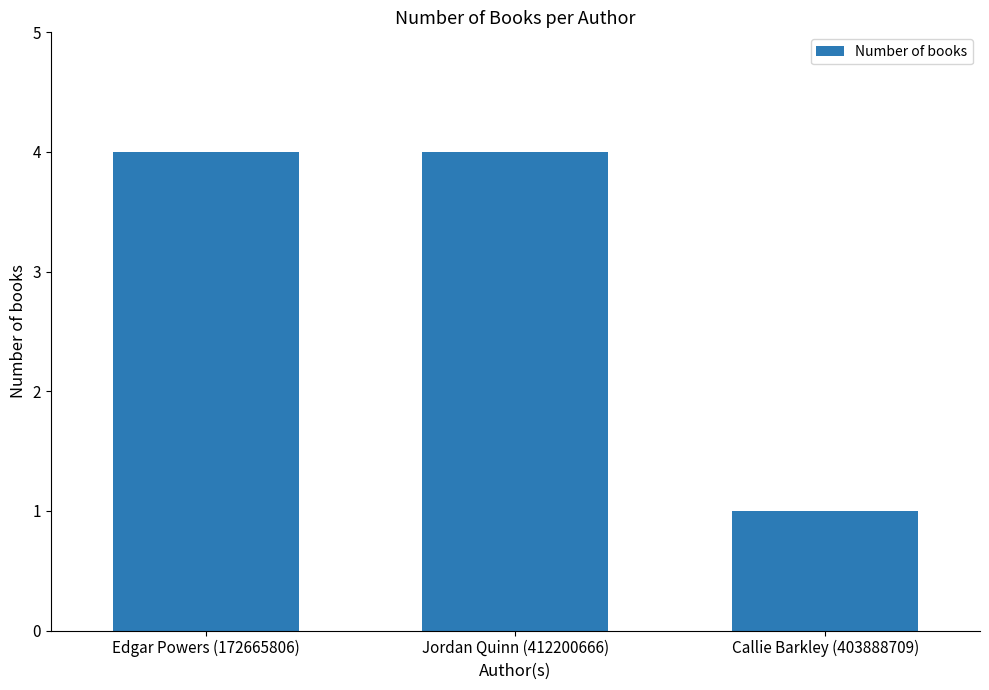

What is the label of the 2nd bar from the right?

Jordan Quinn (412200666)